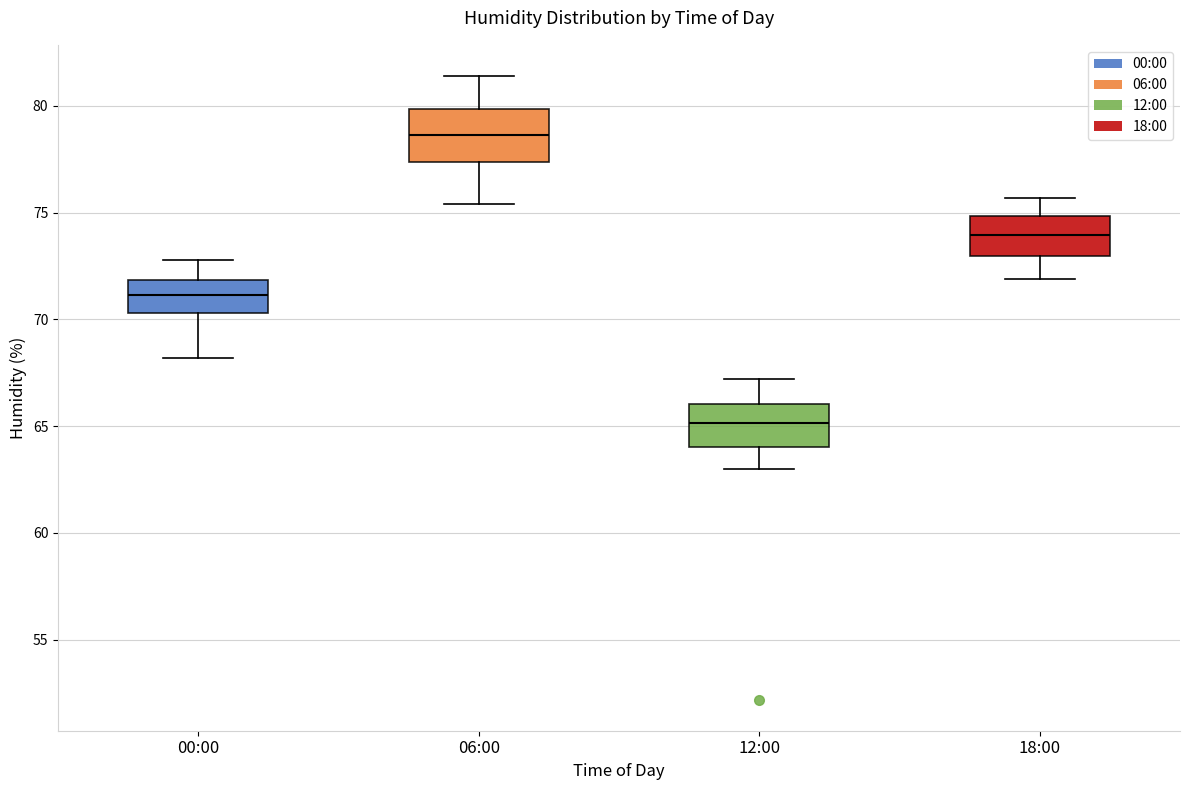

Reading left to right, transcribe this box plot: for each box, give where its median line is, the range the box spans, and where its two whiskers end, as read against the y-axis. The values are not printed on the chart, so give them approximately, as read against the axis.

00:00: median 71.0, box 70.5 to 72.0, whiskers 68.0 to 73.0
06:00: median 78.5, box 77.5 to 80.0, whiskers 75.5 to 81.5
12:00: median 65.0, box 64.0 to 66.0, whiskers 63.0 to 67.0
18:00: median 74.0, box 73.0 to 75.0, whiskers 72.0 to 75.5